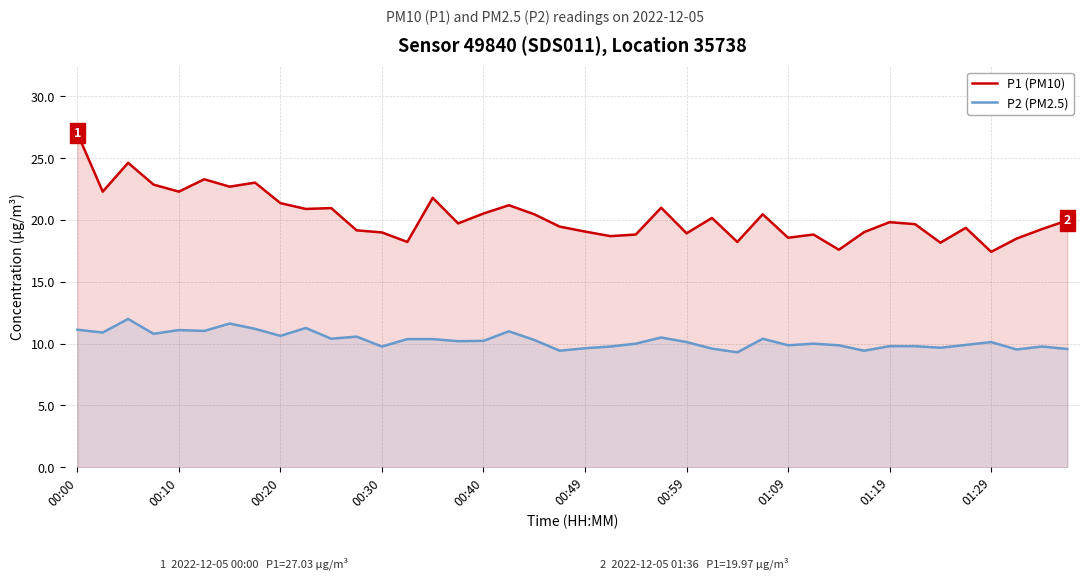

What is the difference between the maximum and minimum values in the P1 (PM10) series?

9.6